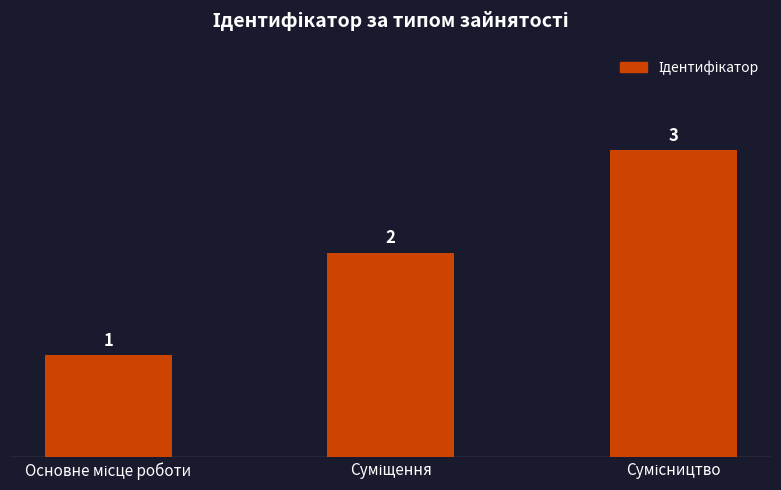

How many values are between 1 and 3?

3